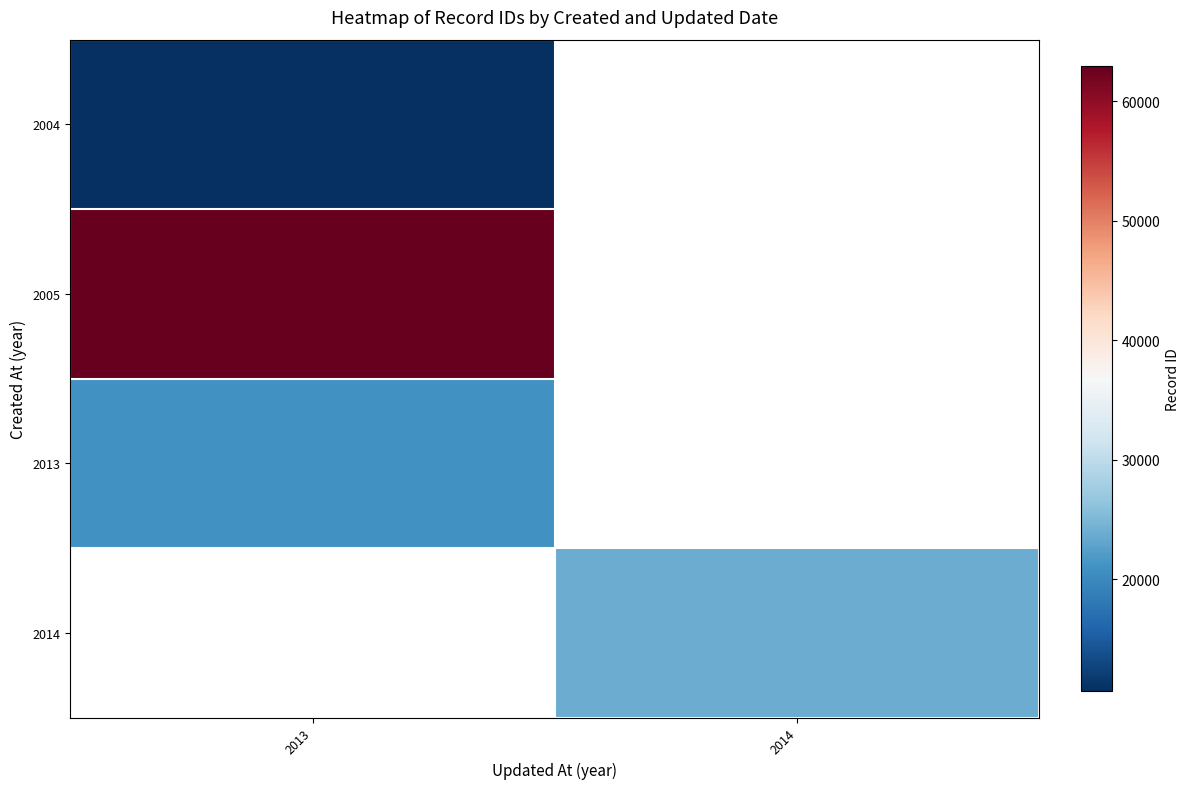

At which label is 2013 closest to 21031?

2013